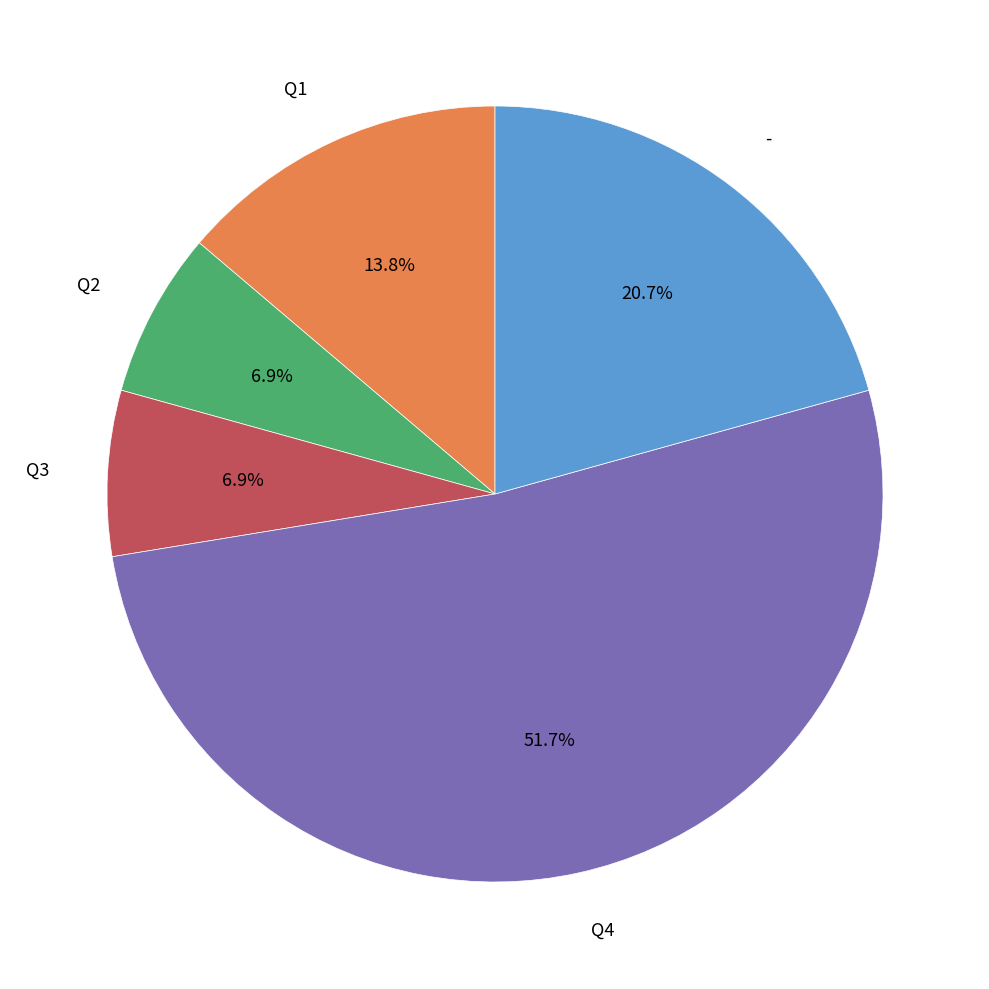

Count the number of slices in the pie.

5